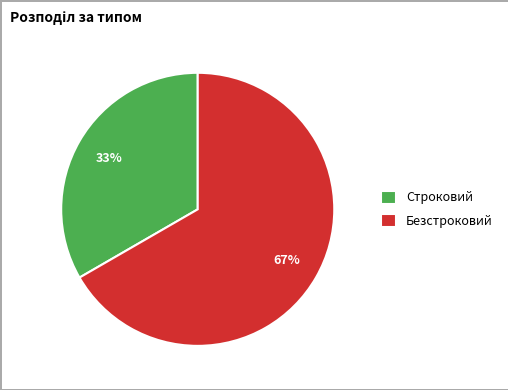

What is the ratio of the value at Безстроковий to the value at Строковий?

2.0